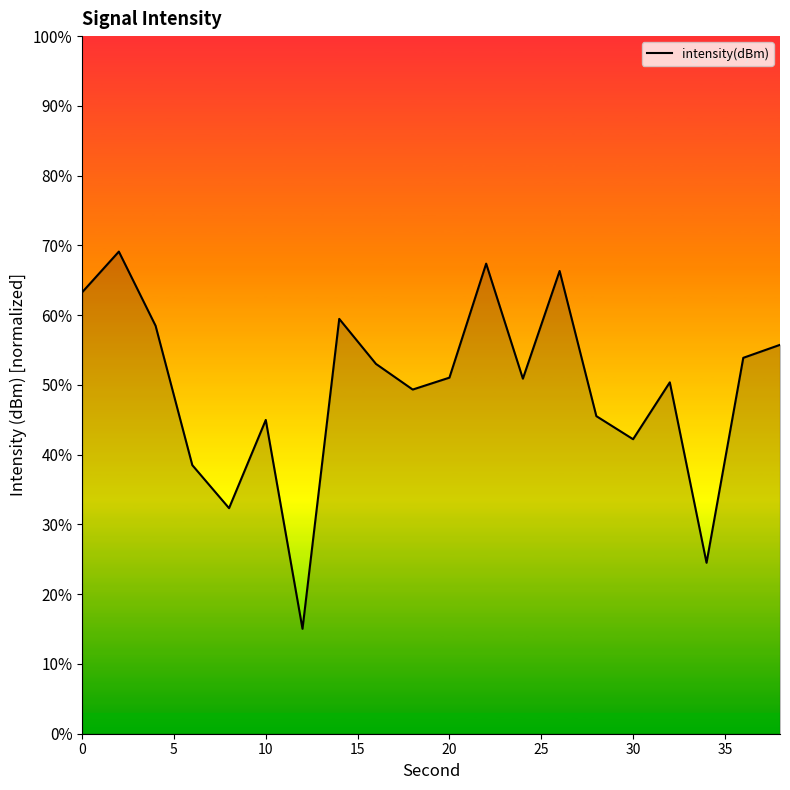

What is the minimum value shown in the chart?

15.0